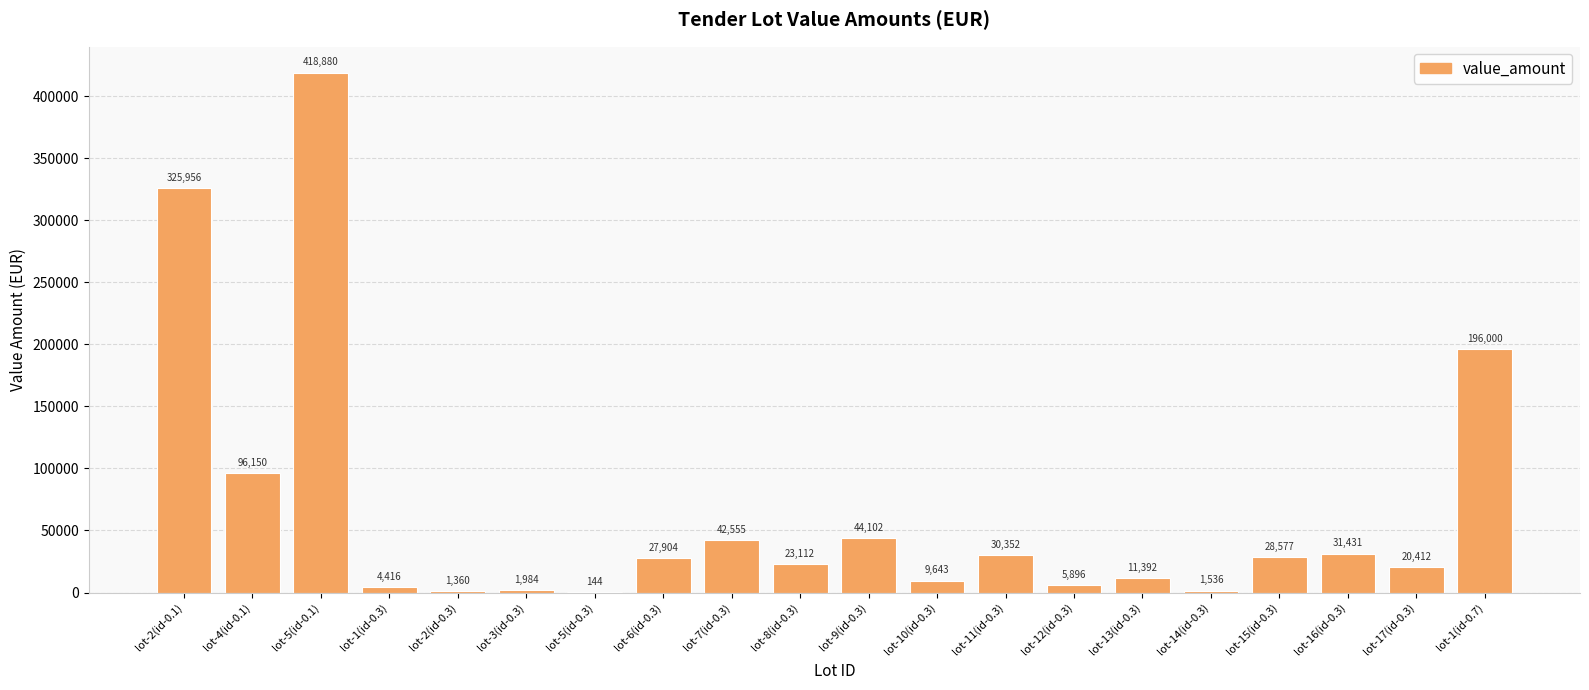

What is the approximate value at lot-3(id-0.3), to the nearest 50?

2000